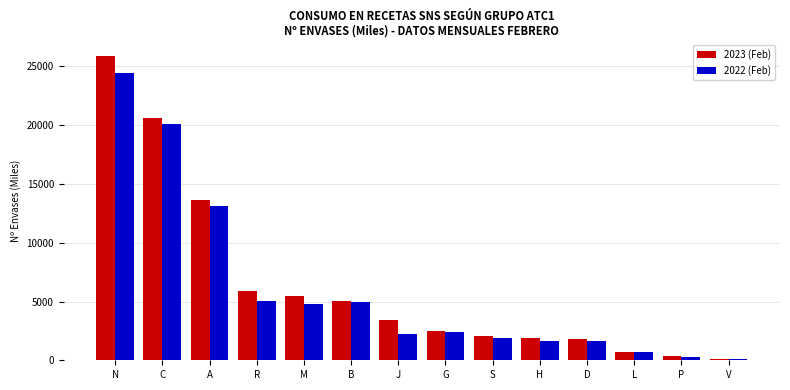

What is the spread (max minus min) of values at P?

82.5